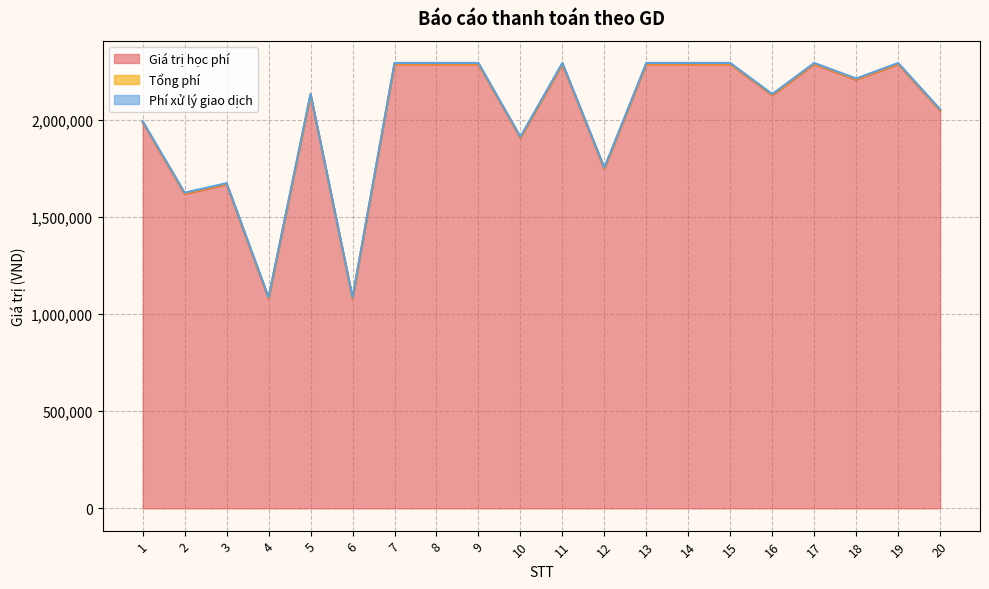

Which series changed the most between 11 and 13?

Giá trị học phí